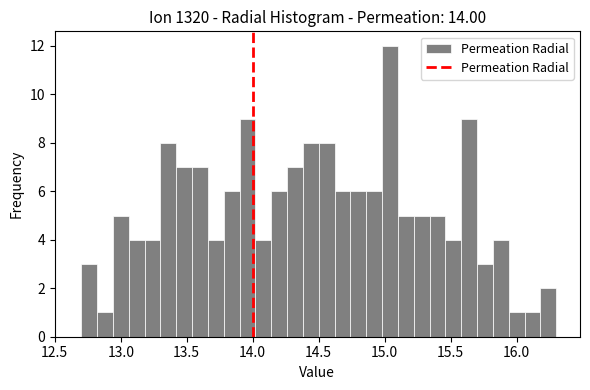

Around what value on the x-axis is the tallest bar? Give the approximate position of its centre, as read against the axis.

15.05